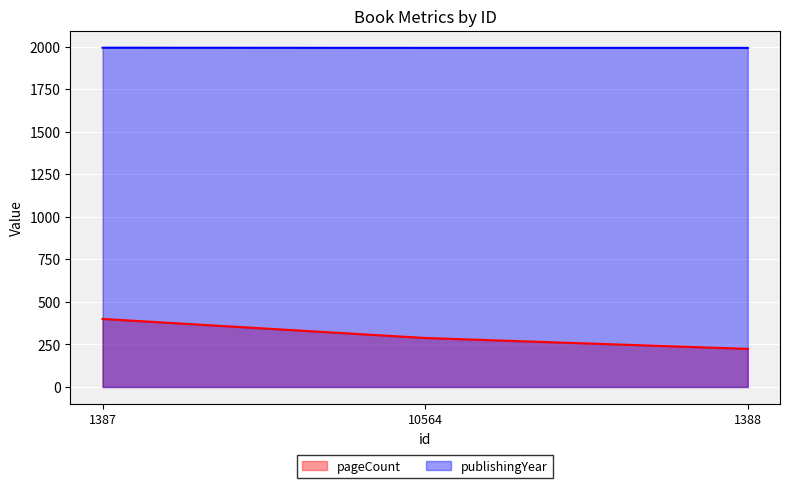

At which label does pageCount first exceed 288?

1387